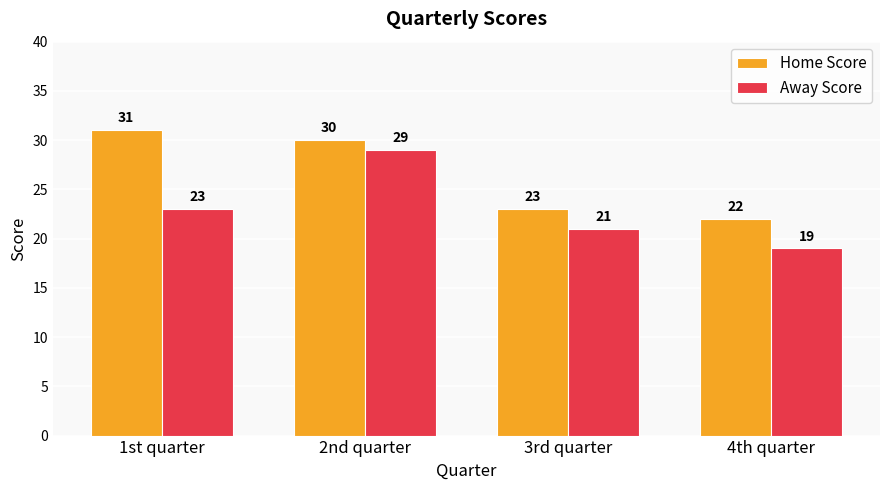

What is the total value across all series at 4th quarter?

41